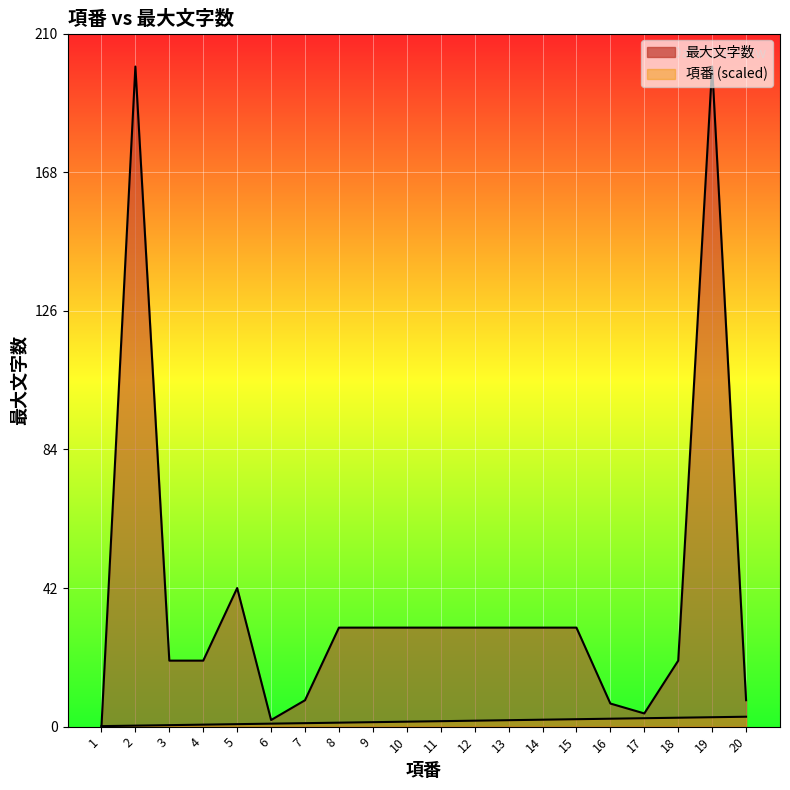

Reading left to right, transcribe all the data shown in this chart.

最大文字数 (line): 1=0.0	2=200.0	3=20.0	4=20.0	5=42.0	6=2.0	7=8.0	8=30.0	9=30.0	10=30.0	11=30.0	12=30.0	13=30.0	14=30.0	15=30.0	16=7.0	17=4.0	18=20.0	19=200.0	20=8.0
項番 (scaled line): 1=0.1	2=0.3	3=0.4	4=0.6	5=0.8	6=0.9	7=1.1	8=1.2	9=1.3	10=1.5	11=1.6	12=1.8	13=1.9	14=2.1	15=2.2	16=2.4	17=2.5	18=2.7	19=2.9	20=3.0